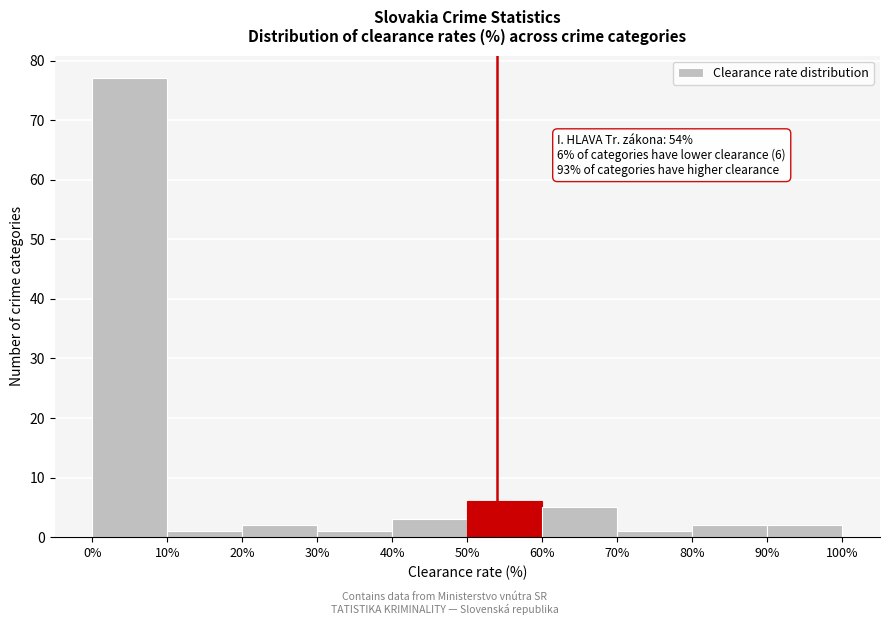

Over which range of the x-axis is the bar tallest?

0% to 10%